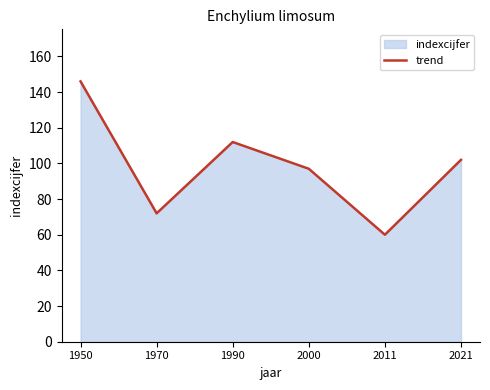

At which category does the chart reach its minimum across all series?

2011